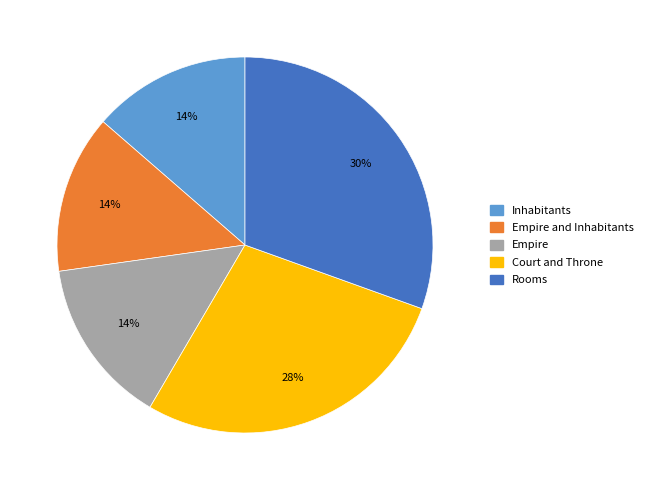

To the nearest percent, what is the average slice percentage?

20%